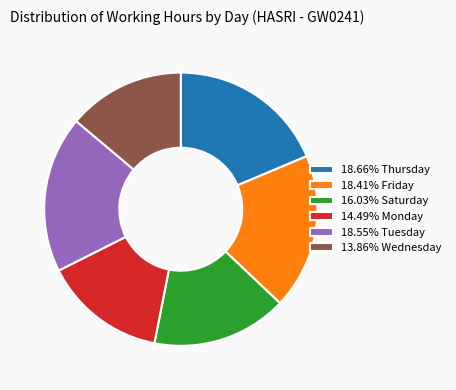

What is the ratio of the value at 13.86% Wednesday to the value at 18.55% Tuesday?

0.7